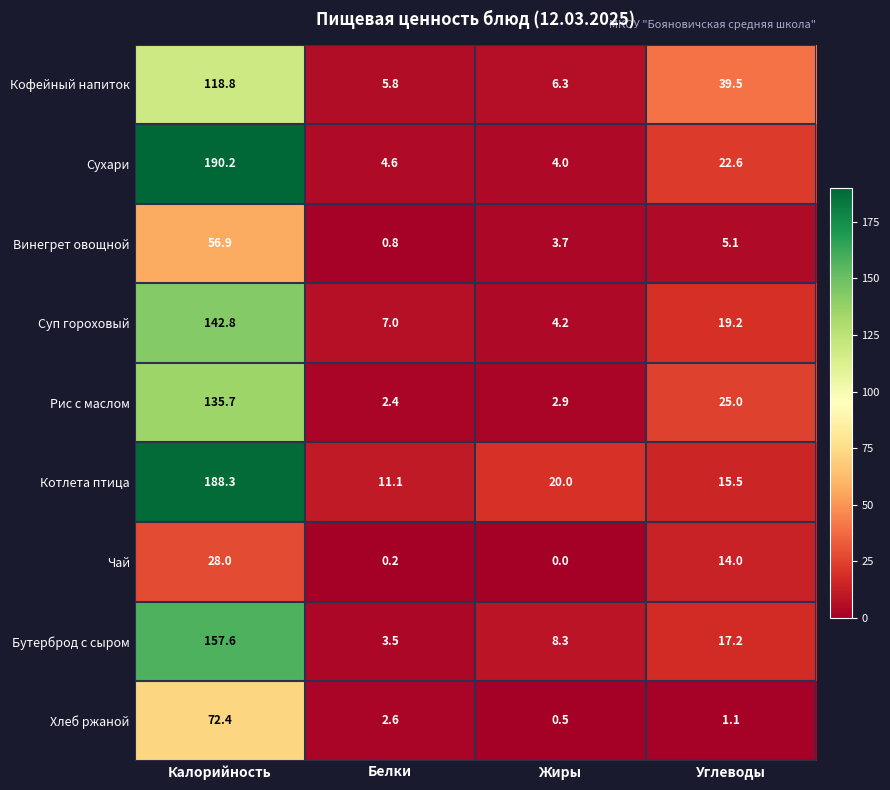

The Суп гороховый series shows 9.4 at Углеводы. True or false?

False